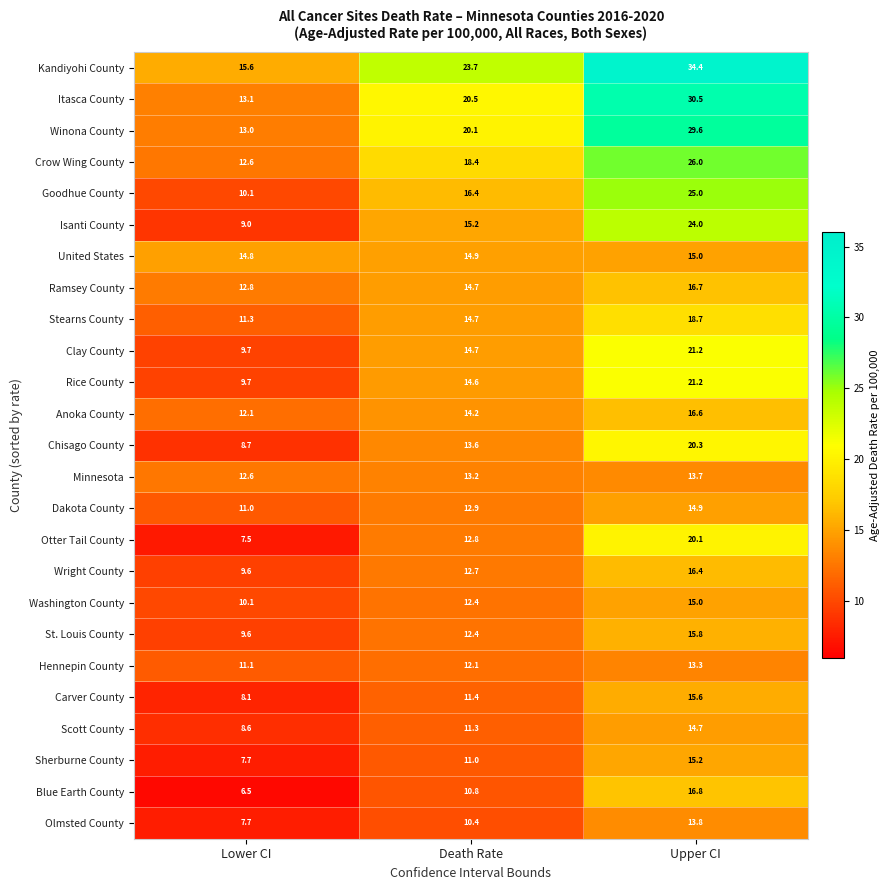

Is it true that Dakota County equals 14.9 at Upper CI?

True